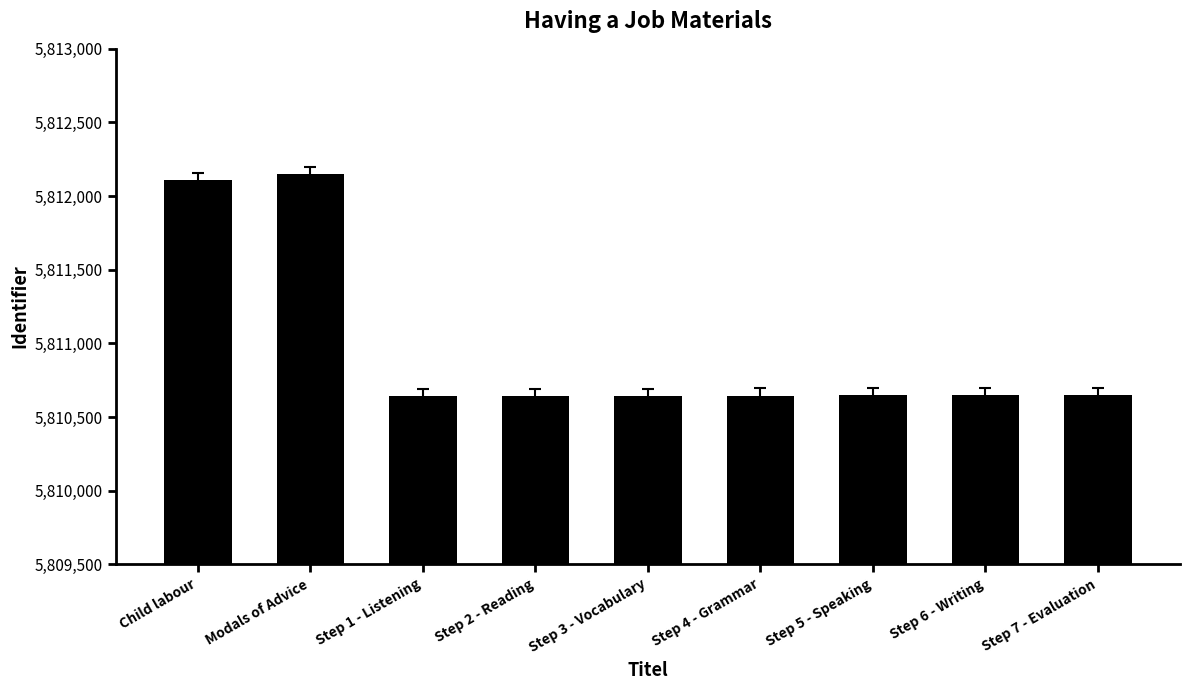

What is the label of the 6th bar from the left?

Step 4 - Grammar